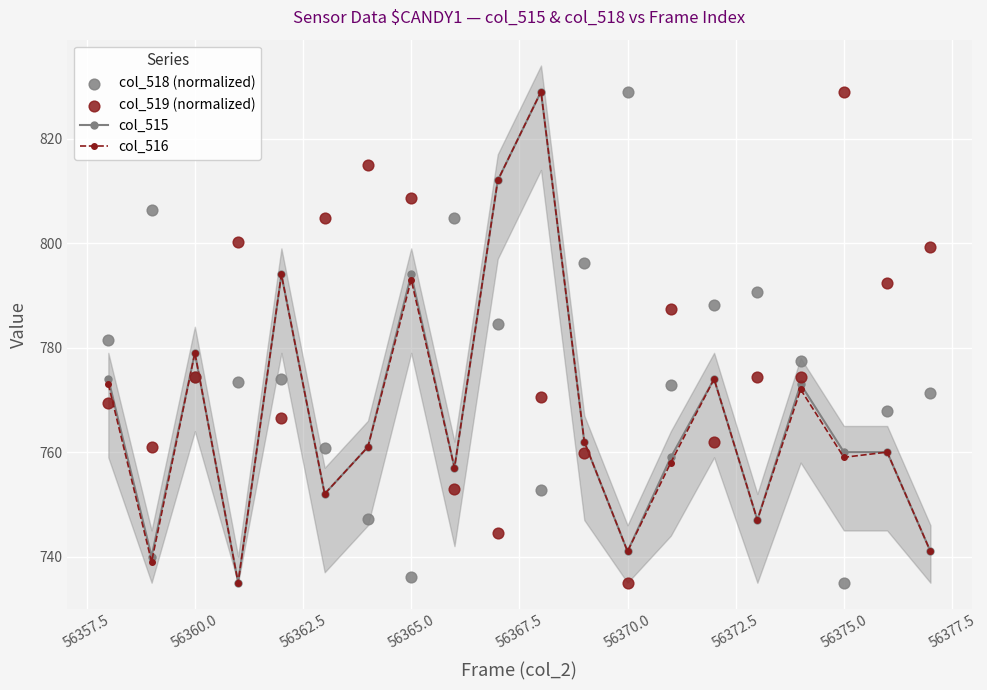

Which series contains the lowest Y value?

col_515